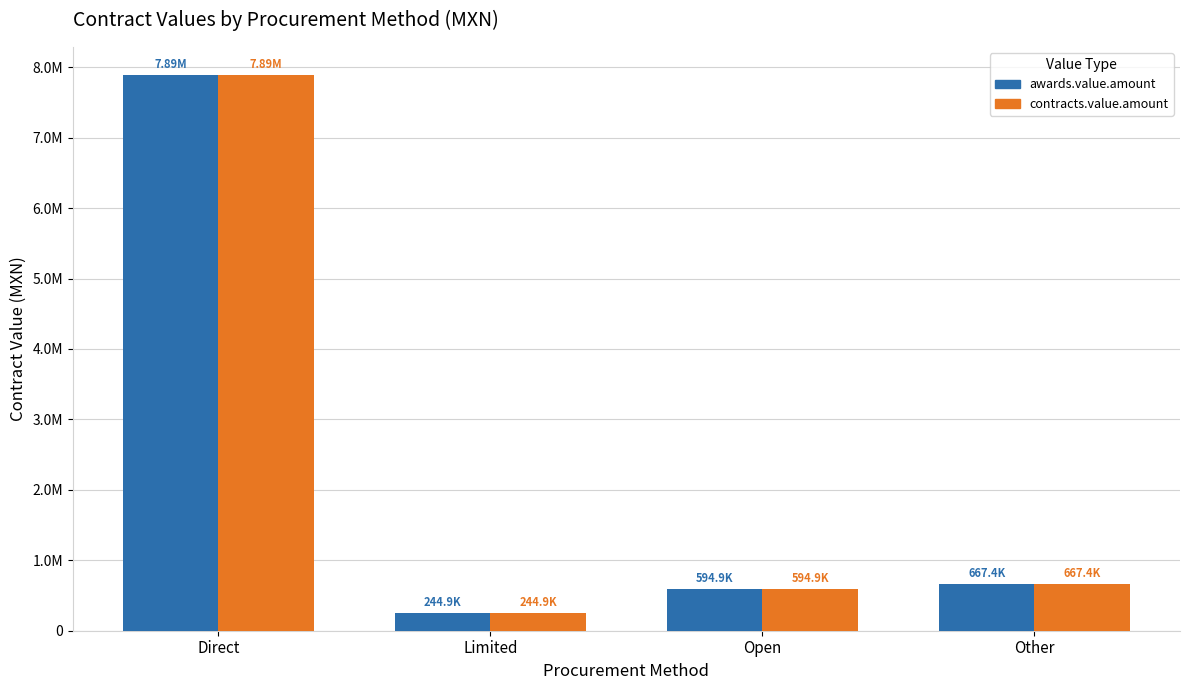

Rank the categories by contracts.value.amount value from highest to lowest.

Direct, Other, Open, Limited